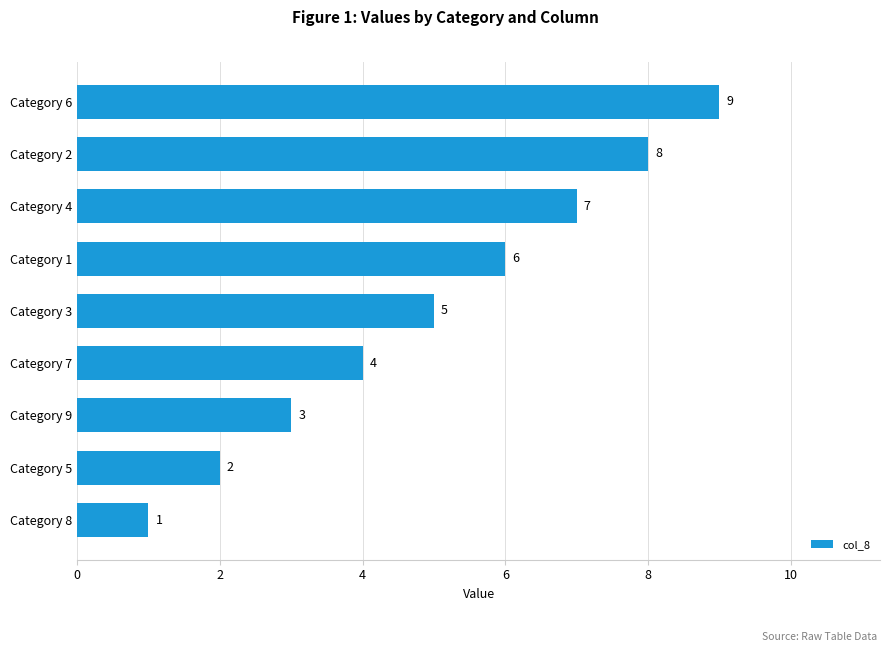

What is the difference between the maximum and minimum values?

8